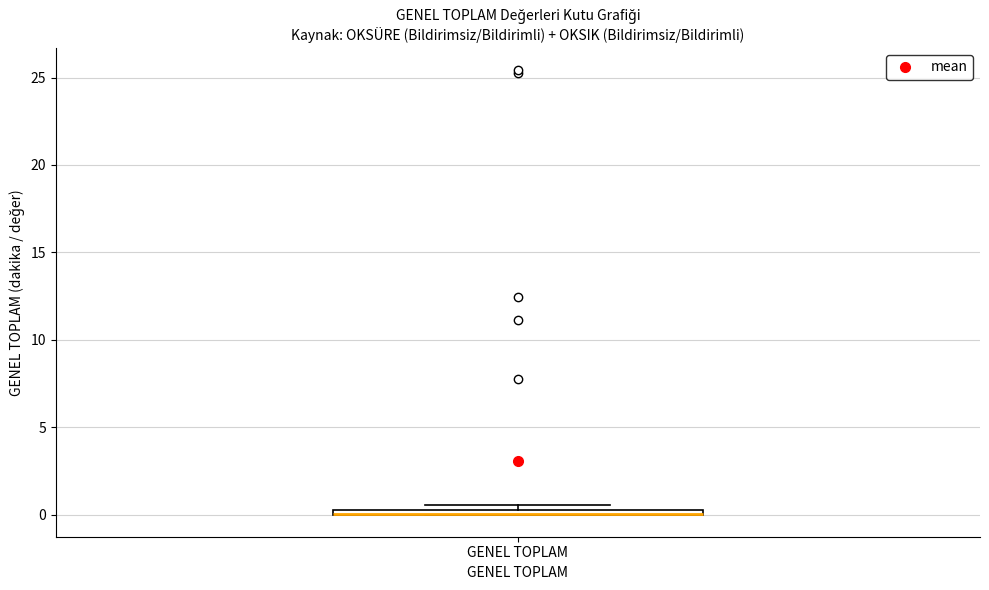

Where is the lower edge of the box for GENEL TOPLAM on the y-axis? The values are not printed on the chart, so give them approximately, as read against the axis.

0.0